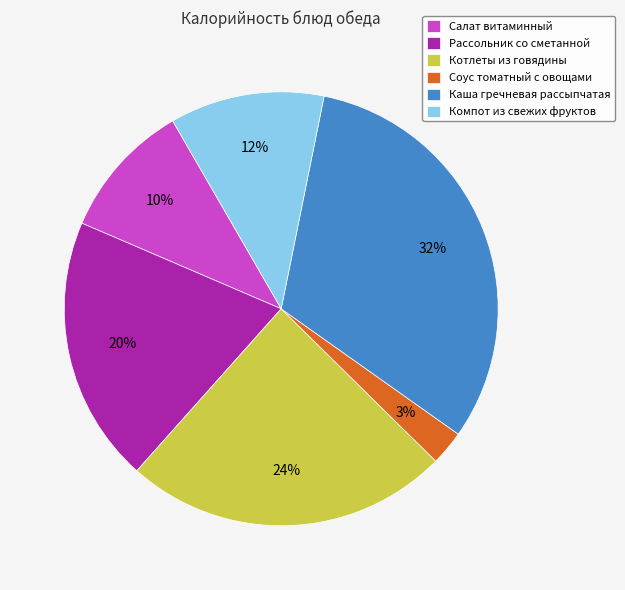

Is Компот из свежих фруктов the majority of the pie?

No